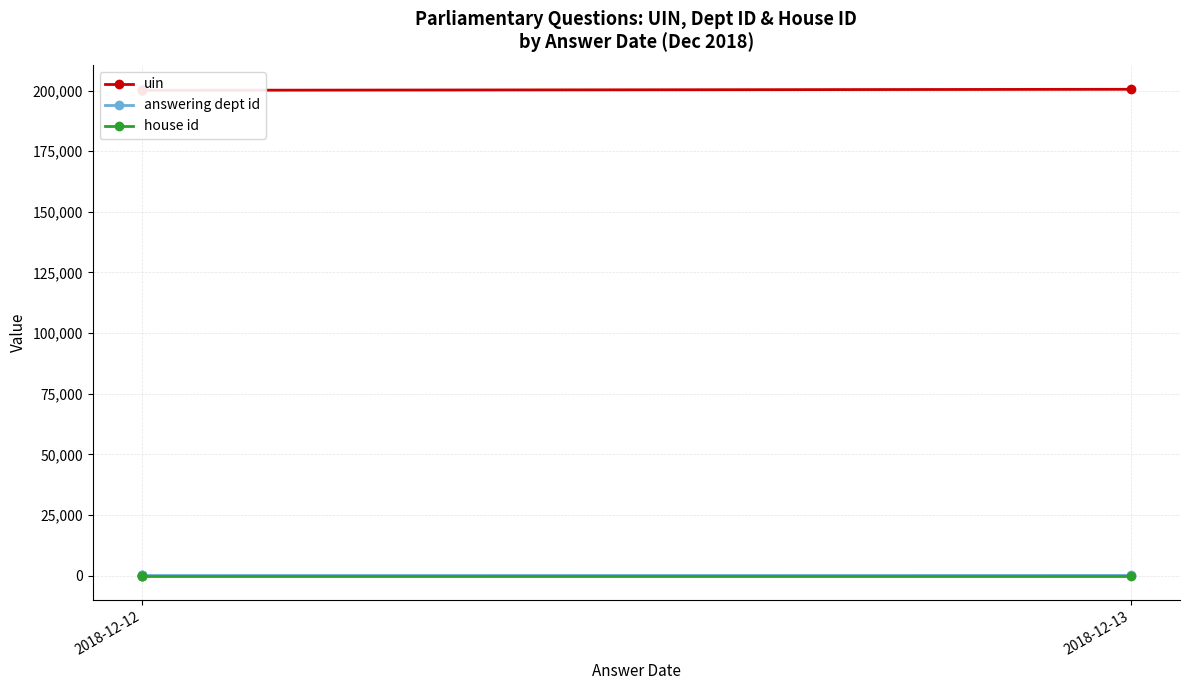

Which series has the largest total across all categories?

uin